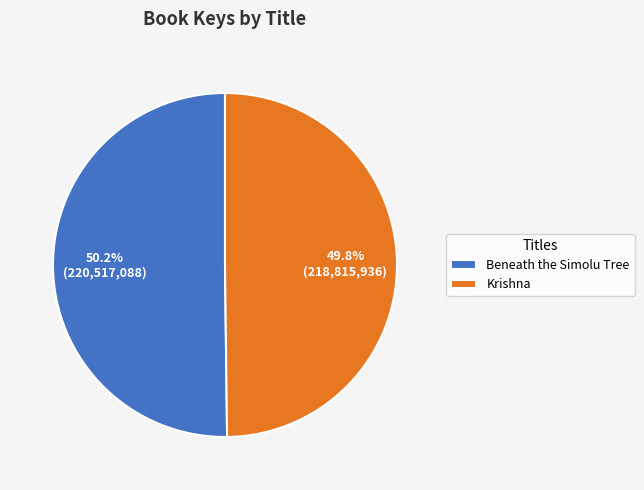

What percentage is the Beneath the Simolu Tree slice, to the nearest percent?

50%